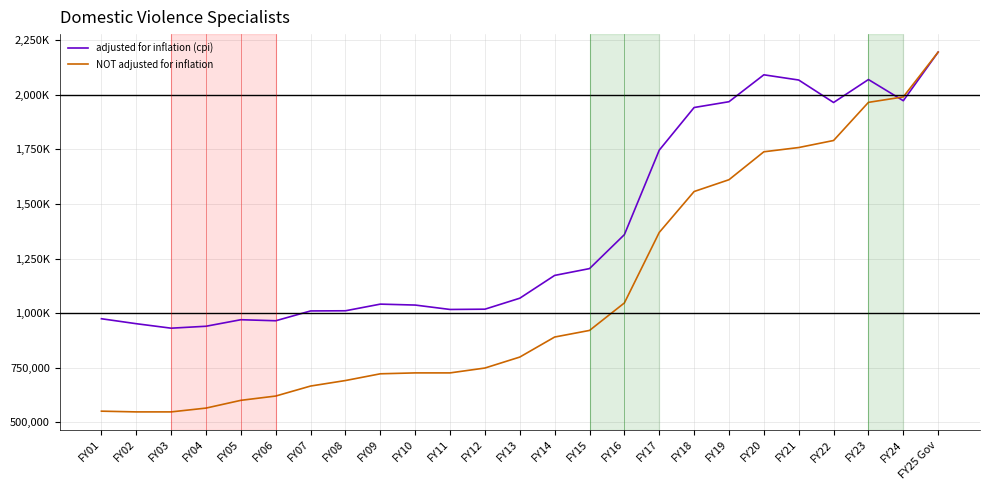

At which category is the sum across all series the highest?

FY25 Gov